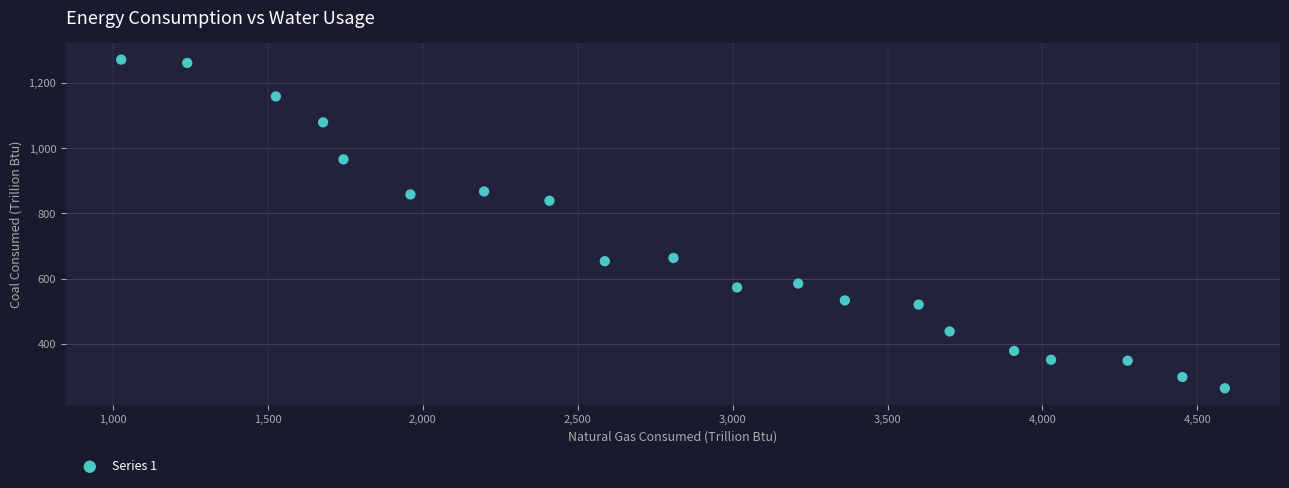

What Y value in the scatter plot is closest to 767?

838.9